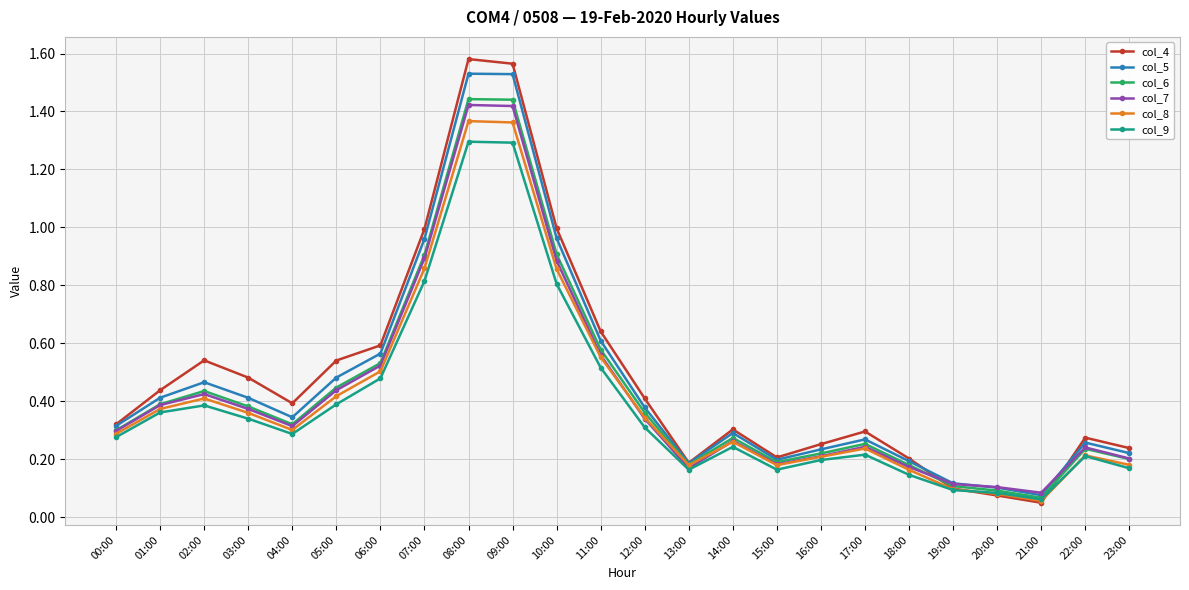

Which label corresponds to the smallest value in the chart?

21:00